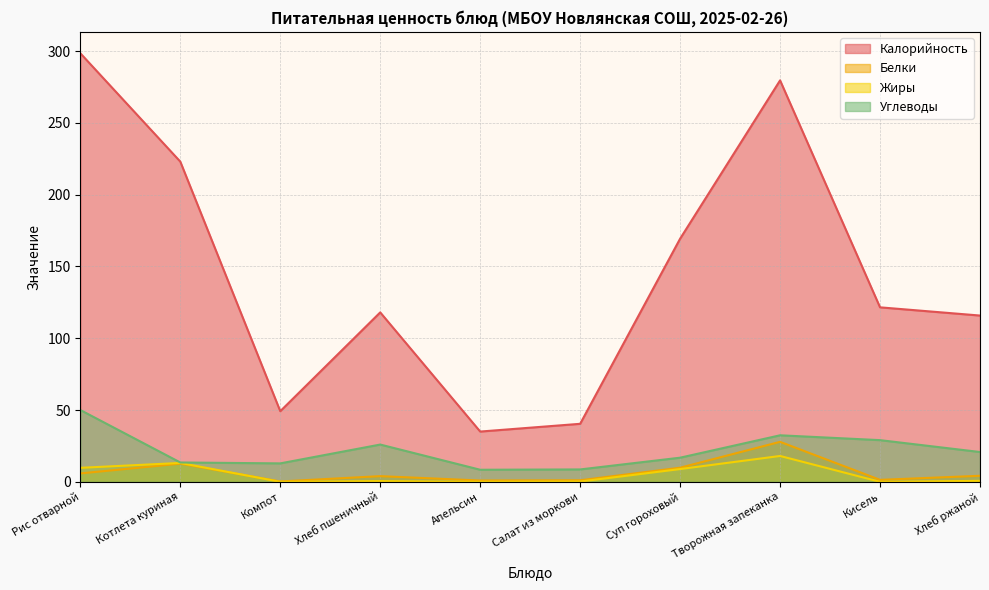

The Углеводы series shows 12.9 at Хлеб ржаной. True or false?

False